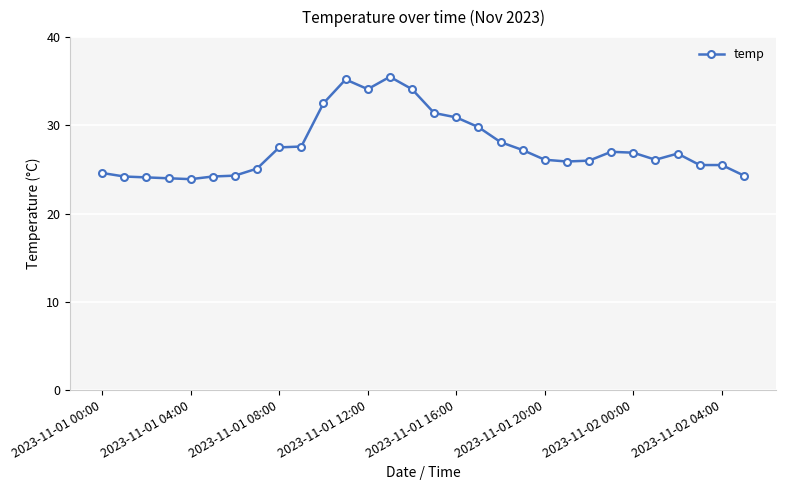

What is the maximum value shown in the chart?

35.5